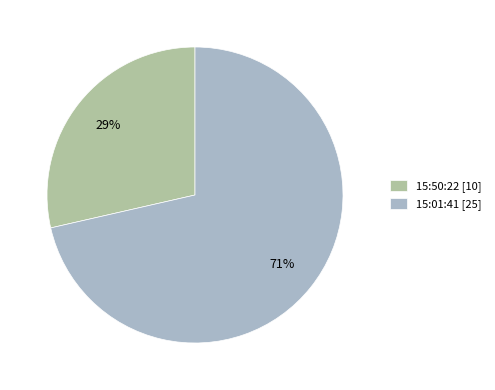

Is there any slice that represents more than half of the pie?

Yes